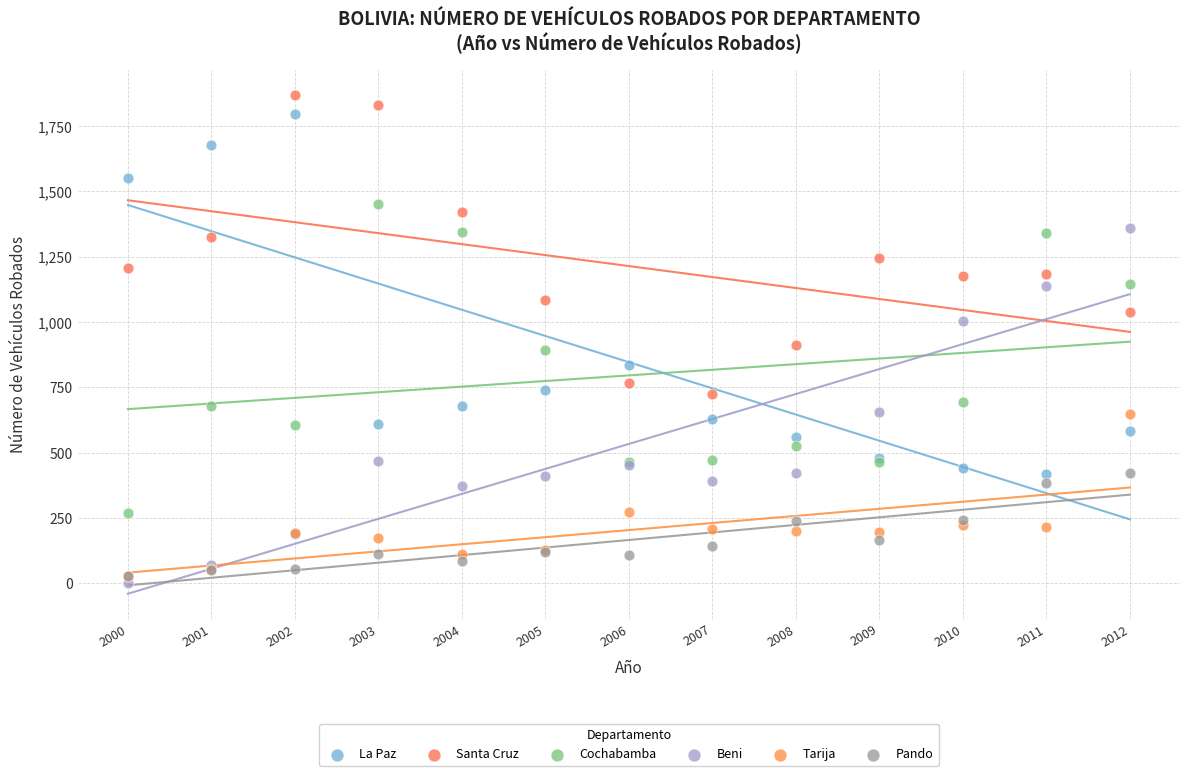

What are all the series names shown in the legend?

La Paz, Santa Cruz, Cochabamba, Beni, Tarija, Pando